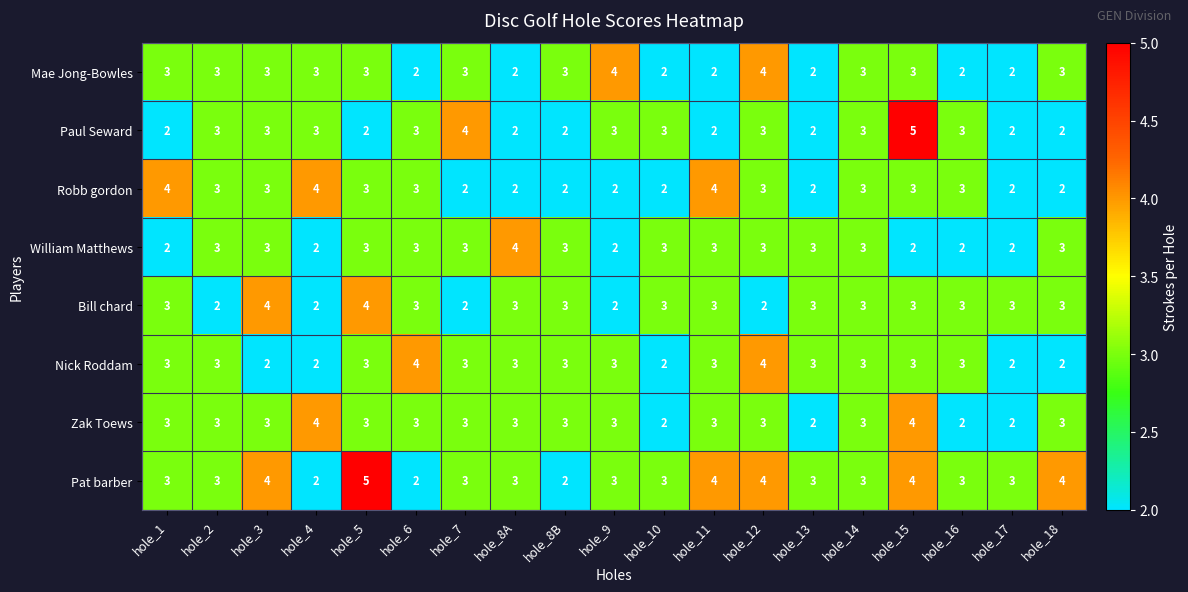

At which category is the sum across all series the highest?

hole_15